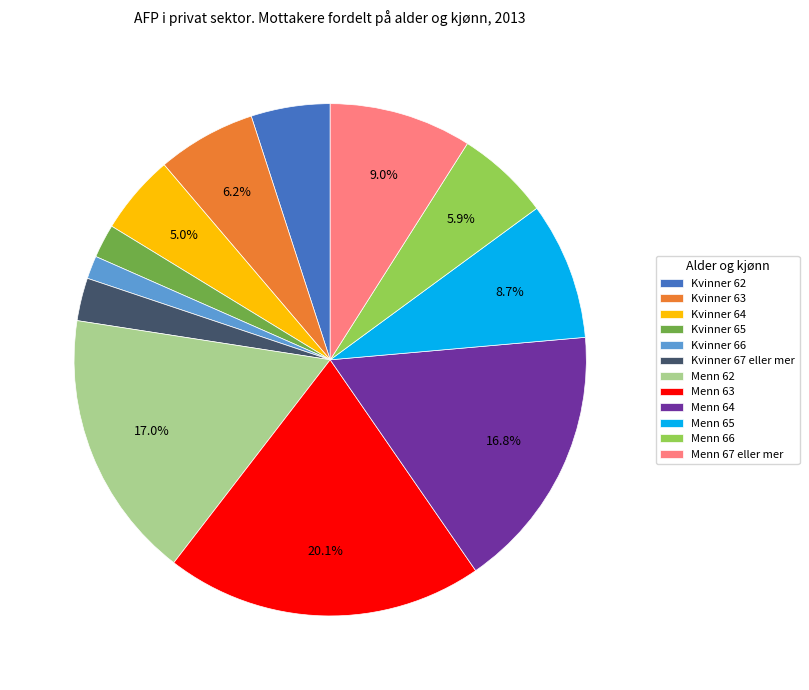

Which has a higher value, Menn 62 or Menn 63?

Menn 63